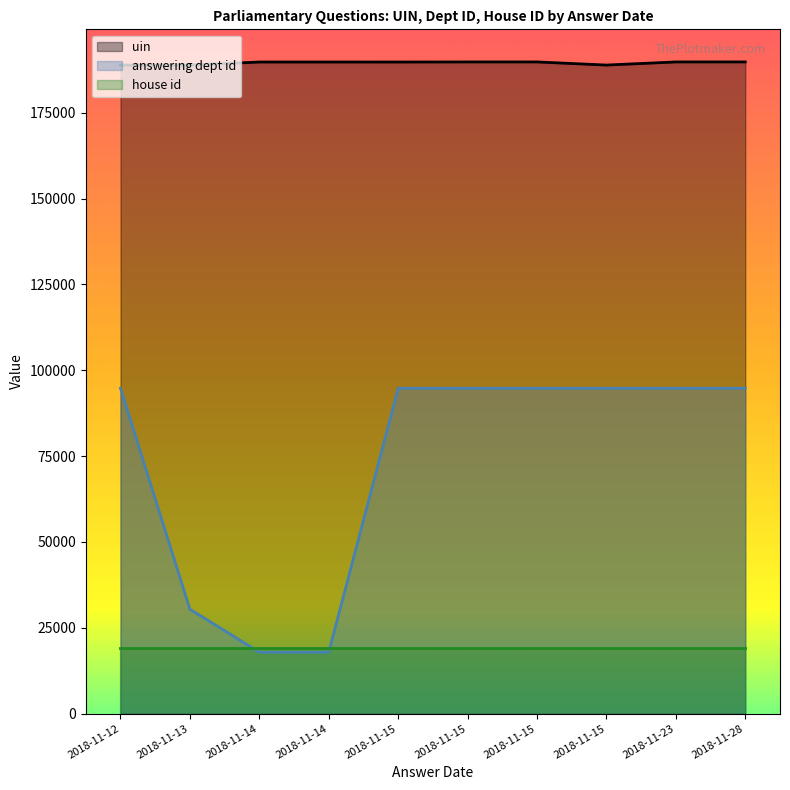

Which series has the widest spread of values?

answering dept id_line